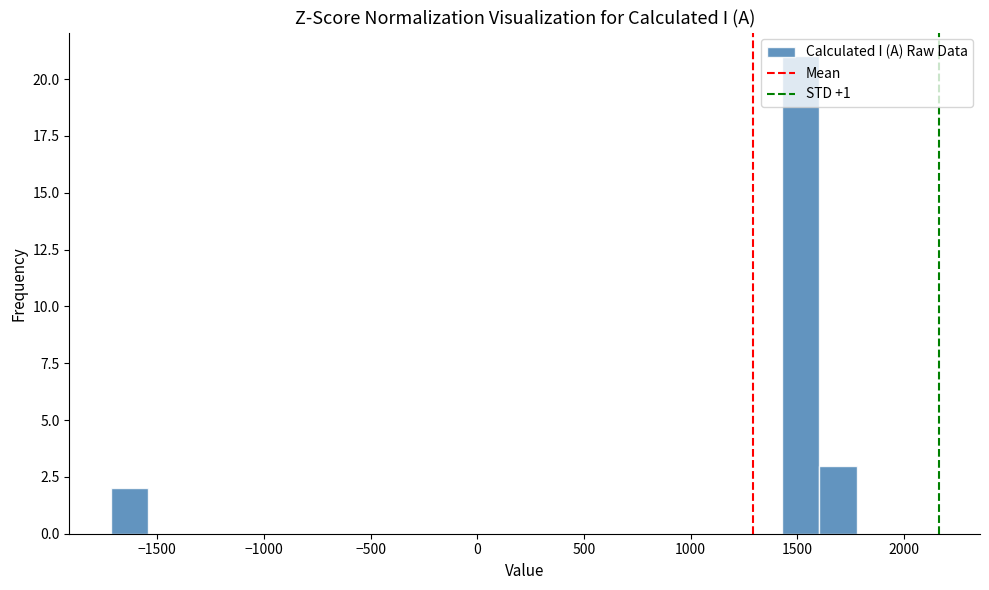

Read against the x-axis, roughly where is the centre of the tallest bar?

1500